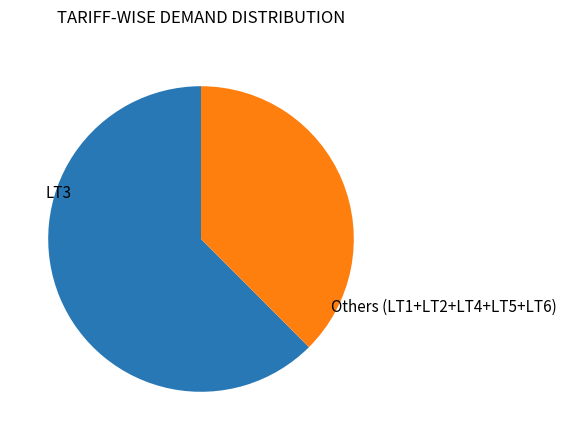

What is the smallest slice in the pie chart?

Others (LT1+LT2+LT4+LT5+LT6)